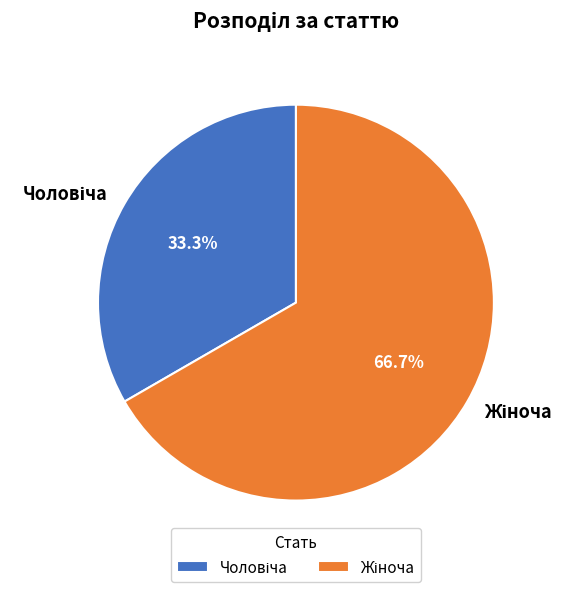

Is there a majority slice in this chart?

Yes